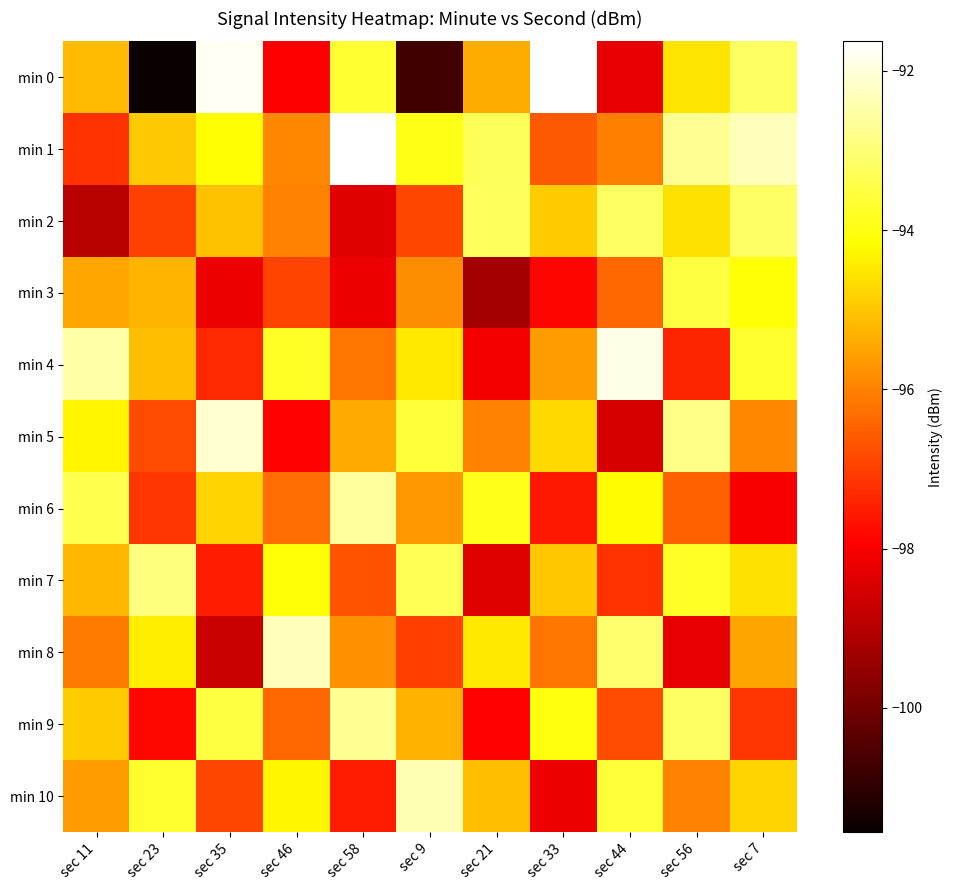

Reading left to right, transcribe all the data shown in this chart.

min 0: sec 11=-95.2	sec 23=-101.6	sec 35=-91.8	sec 46=-98.0	sec 58=-93.7	sec 9=-100.7	sec 21=-95.4	sec 33=-91.6	sec 44=-98.3	sec 56=-94.5	sec 7=-93.2
min 1: sec 11=-97.2	sec 23=-94.9	sec 35=-94.1	sec 46=-95.9	sec 58=-91.7	sec 9=-93.9	sec 21=-93.3	sec 33=-96.6	sec 44=-96.0	sec 56=-92.7	sec 7=-92.3
min 2: sec 11=-99.0	sec 23=-97.0	sec 35=-95.0	sec 46=-96.0	sec 58=-98.4	sec 9=-96.9	sec 21=-93.2	sec 33=-94.9	sec 44=-93.2	sec 56=-94.6	sec 7=-93.2
min 3: sec 11=-95.5	sec 23=-95.3	sec 35=-98.2	sec 46=-96.9	sec 58=-98.2	sec 9=-95.8	sec 21=-99.2	sec 33=-97.8	sec 44=-96.4	sec 56=-93.5	sec 7=-94.1
min 4: sec 11=-92.5	sec 23=-95.1	sec 35=-97.3	sec 46=-93.8	sec 58=-96.2	sec 9=-94.5	sec 21=-98.1	sec 33=-95.6	sec 44=-91.9	sec 56=-97.4	sec 7=-93.7
min 5: sec 11=-94.3	sec 23=-96.8	sec 35=-92.1	sec 46=-97.9	sec 58=-95.4	sec 9=-93.6	sec 21=-96.0	sec 33=-94.7	sec 44=-98.5	sec 56=-92.8	sec 7=-95.9
min 6: sec 11=-93.4	sec 23=-97.1	sec 35=-94.8	sec 46=-96.3	sec 58=-92.6	sec 9=-95.7	sec 21=-93.9	sec 33=-97.6	sec 44=-94.2	sec 56=-96.5	sec 7=-98.0
min 7: sec 11=-95.2	sec 23=-92.9	sec 35=-97.5	sec 46=-94.1	sec 58=-96.7	sec 9=-93.3	sec 21=-98.4	sec 33=-95.0	sec 44=-97.2	sec 56=-93.8	sec 7=-94.6
min 8: sec 11=-96.1	sec 23=-94.4	sec 35=-98.7	sec 46=-92.3	sec 58=-95.8	sec 9=-97.0	sec 21=-94.5	sec 33=-96.2	sec 44=-93.1	sec 56=-98.3	sec 7=-95.5
min 9: sec 11=-94.9	sec 23=-97.8	sec 35=-93.5	sec 46=-96.4	sec 58=-92.7	sec 9=-95.3	sec 21=-97.9	sec 33=-94.0	sec 44=-96.8	sec 56=-93.2	sec 7=-97.1
min 10: sec 11=-95.6	sec 23=-93.7	sec 35=-96.9	sec 46=-94.3	sec 58=-97.5	sec 9=-92.4	sec 21=-95.1	sec 33=-98.2	sec 44=-93.6	sec 56=-96.0	sec 7=-94.8